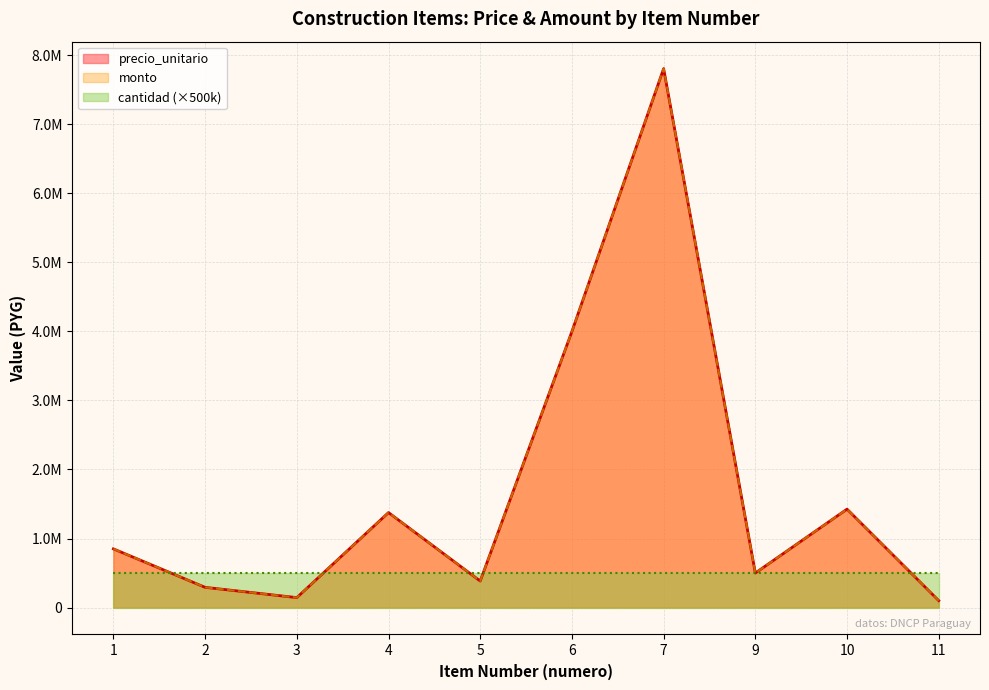

True or false: monto has a value of 1376000 at 4.

True